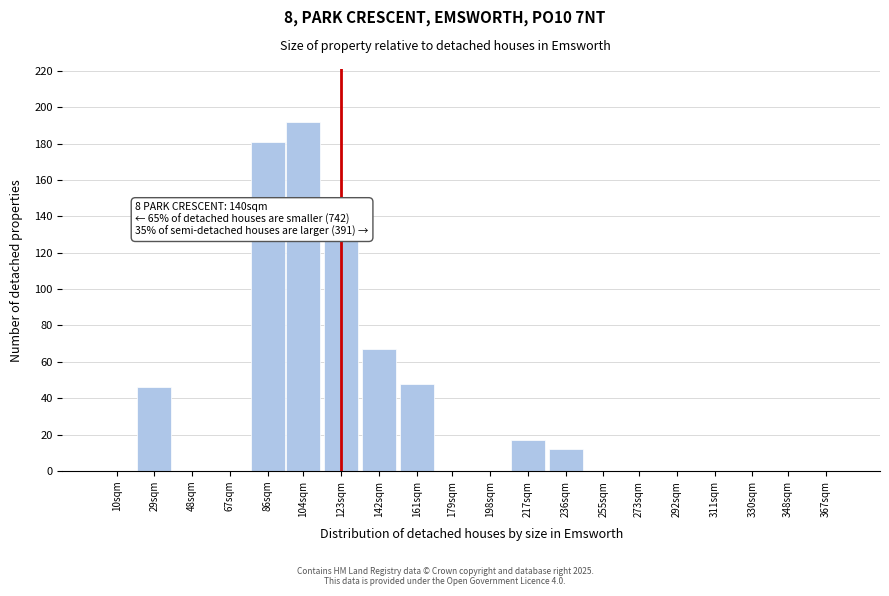

Reading right to left, extract all data points from this chart.

367sqm=0	348sqm=0	330sqm=0	311sqm=0	292sqm=0	273sqm=0	255sqm=0	236sqm=12	217sqm=17	198sqm=0	179sqm=0	161sqm=48	142sqm=67	123sqm=128	104sqm=192	86sqm=181	67sqm=0	48sqm=0	29sqm=46	10sqm=0